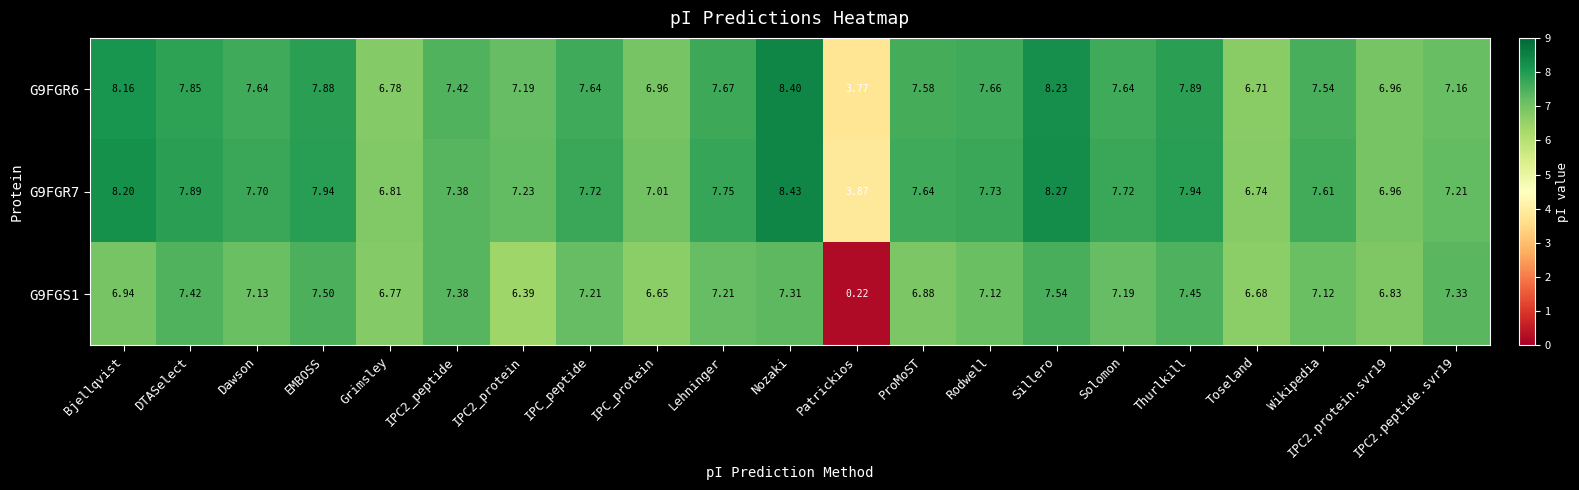

Where does the G9FGR6 series first go above 7?

Bjellqvist